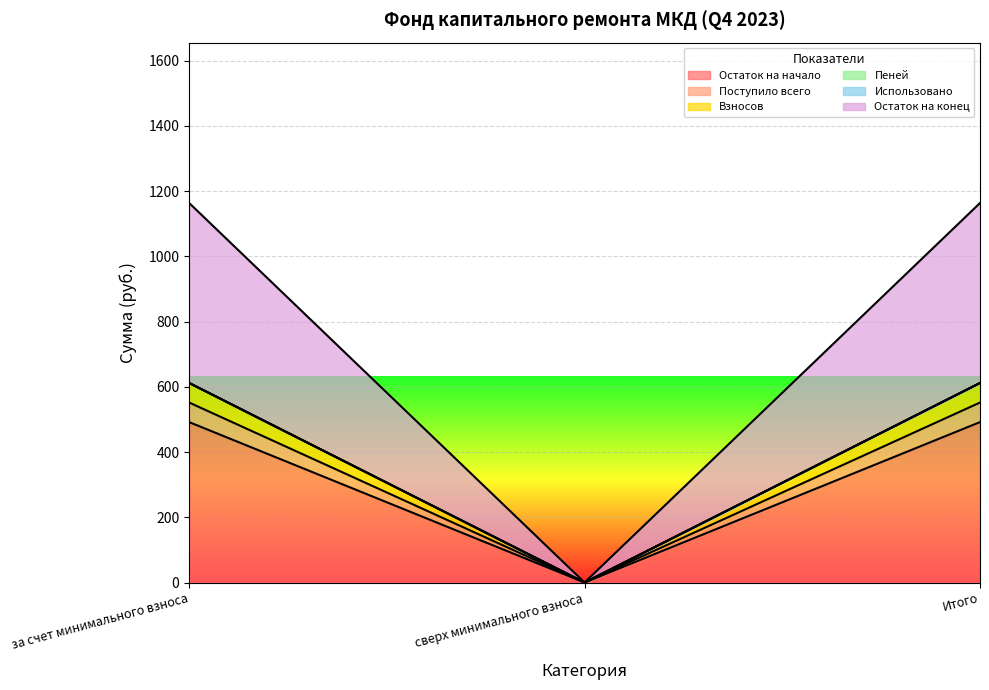

What position from the right is за счет минимального взноса?

3